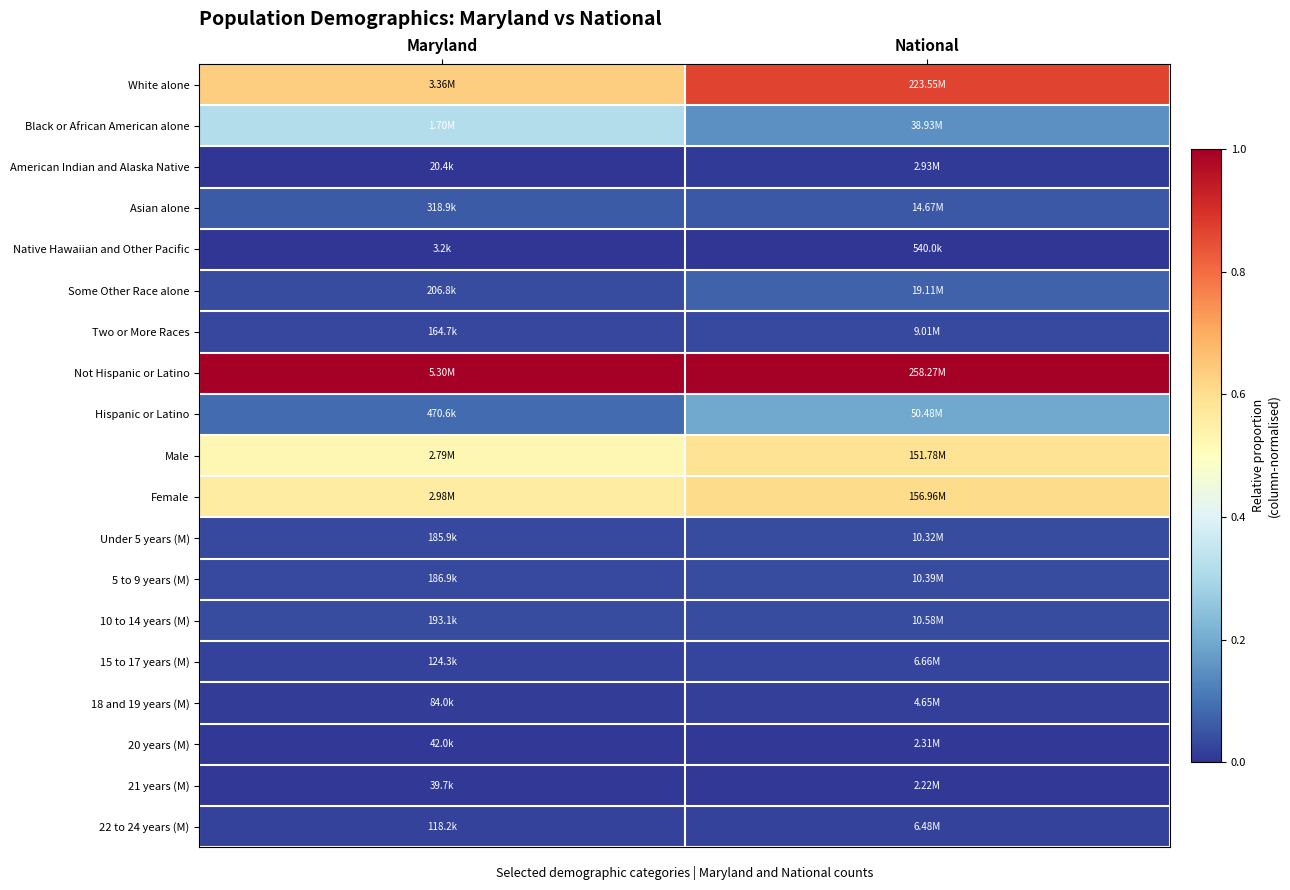

Reading right to left, transcribe all the data shown in this chart.

White alone: National=0.9	Maryland=0.6
Black or African American alone: National=0.1	Maryland=0.3
American Indian and Alaska Native: National=0.0	Maryland=0.0
Asian alone: National=0.1	Maryland=0.1
Native Hawaiian and Other Pacific: National=0.0	Maryland=0.0
Some Other Race alone: National=0.1	Maryland=0.0
Two or More Races: National=0.0	Maryland=0.0
Not Hispanic or Latino: National=1.0	Maryland=1.0
Hispanic or Latino: National=0.2	Maryland=0.1
Male: National=0.6	Maryland=0.5
Female: National=0.6	Maryland=0.6
Under 5 years (M): National=0.0	Maryland=0.0
5 to 9 years (M): National=0.0	Maryland=0.0
10 to 14 years (M): National=0.0	Maryland=0.0
15 to 17 years (M): National=0.0	Maryland=0.0
18 and 19 years (M): National=0.0	Maryland=0.0
20 years (M): National=0.0	Maryland=0.0
21 years (M): National=0.0	Maryland=0.0
22 to 24 years (M): National=0.0	Maryland=0.0